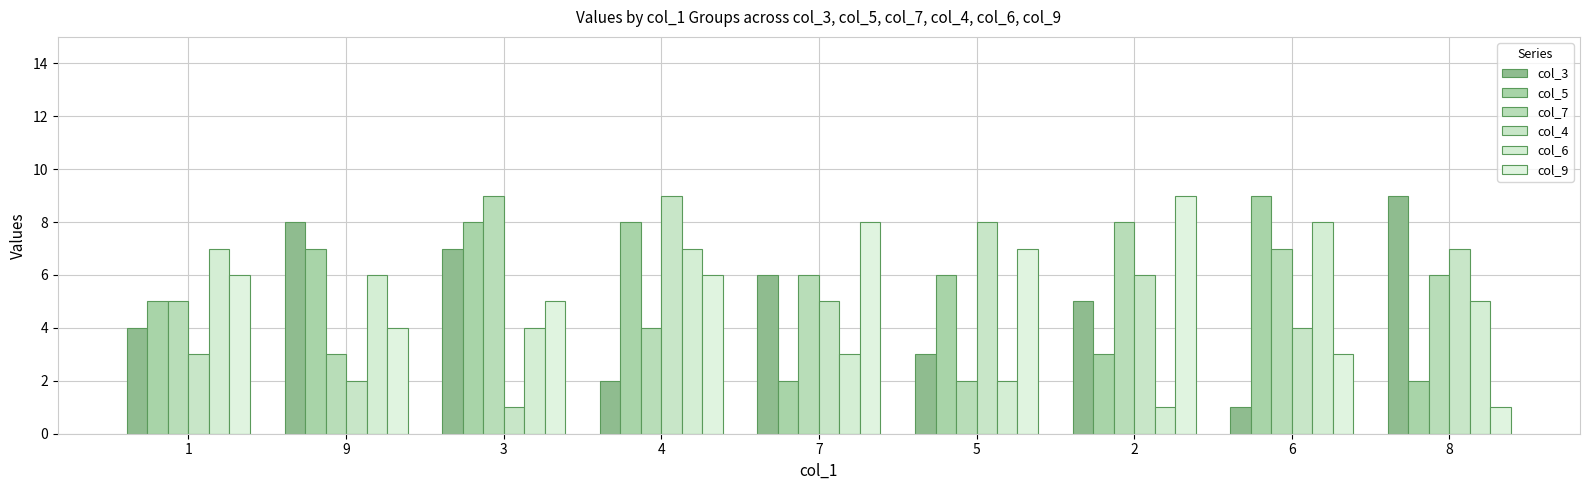

Rank the series by their maximum value, from lowest to highest.

col_6, col_3, col_5, col_7, col_4, col_9